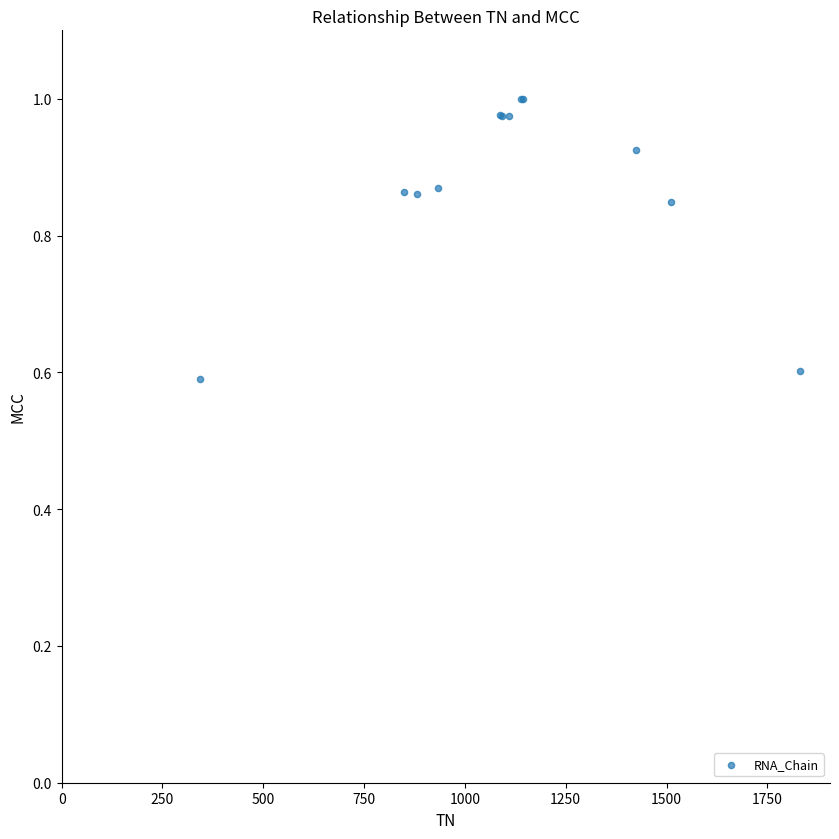

What Y value in the scatter plot is closest to 0?

0.6